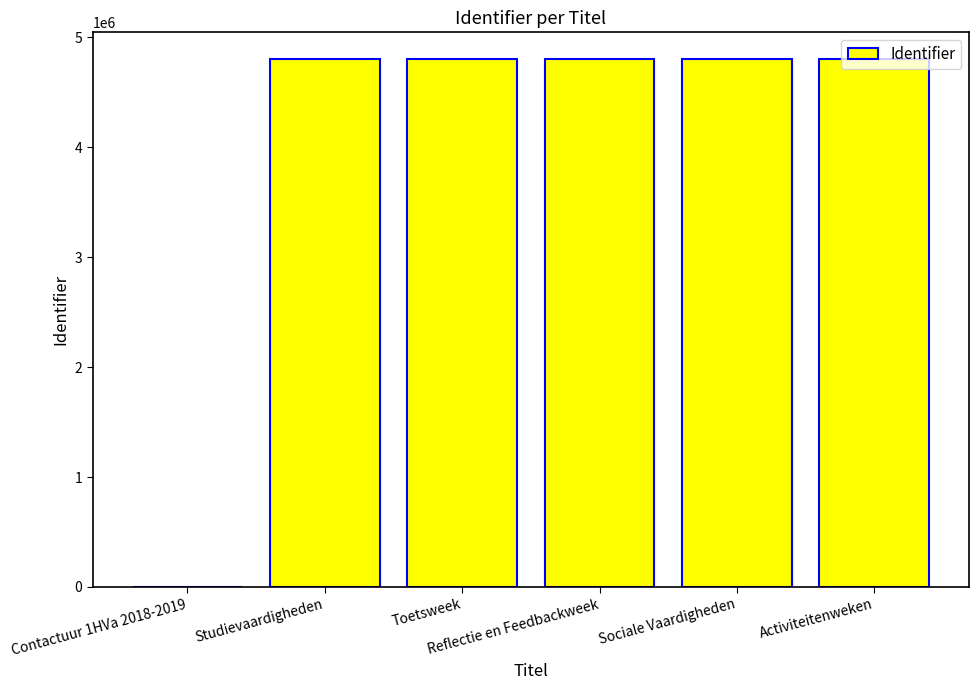

What is the sum of all values?

24028042